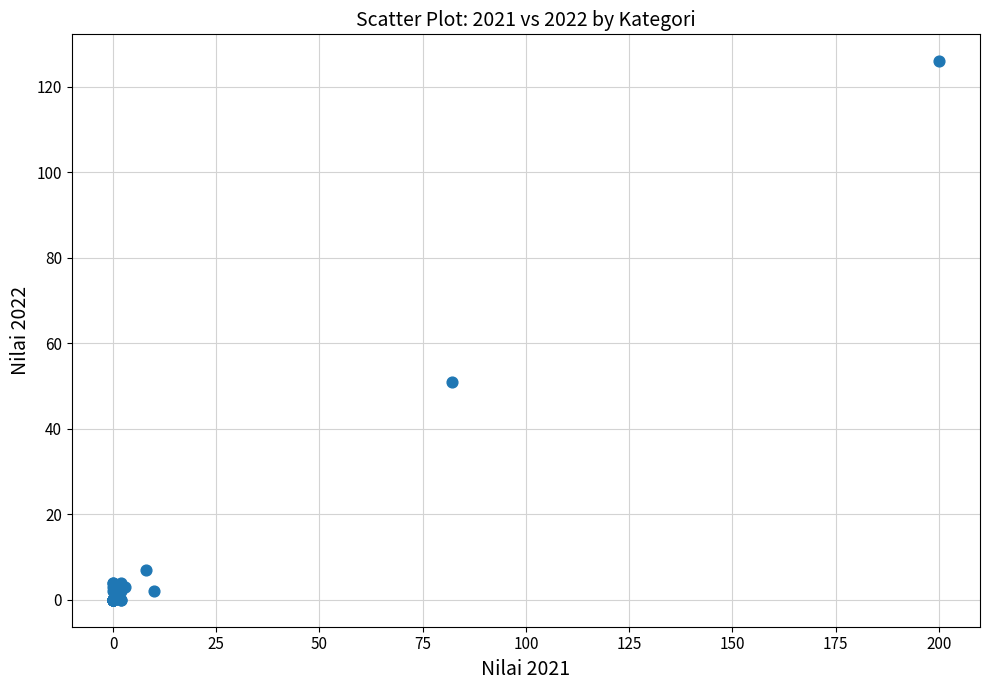

What Y value in the scatter plot is closest to 63?

51